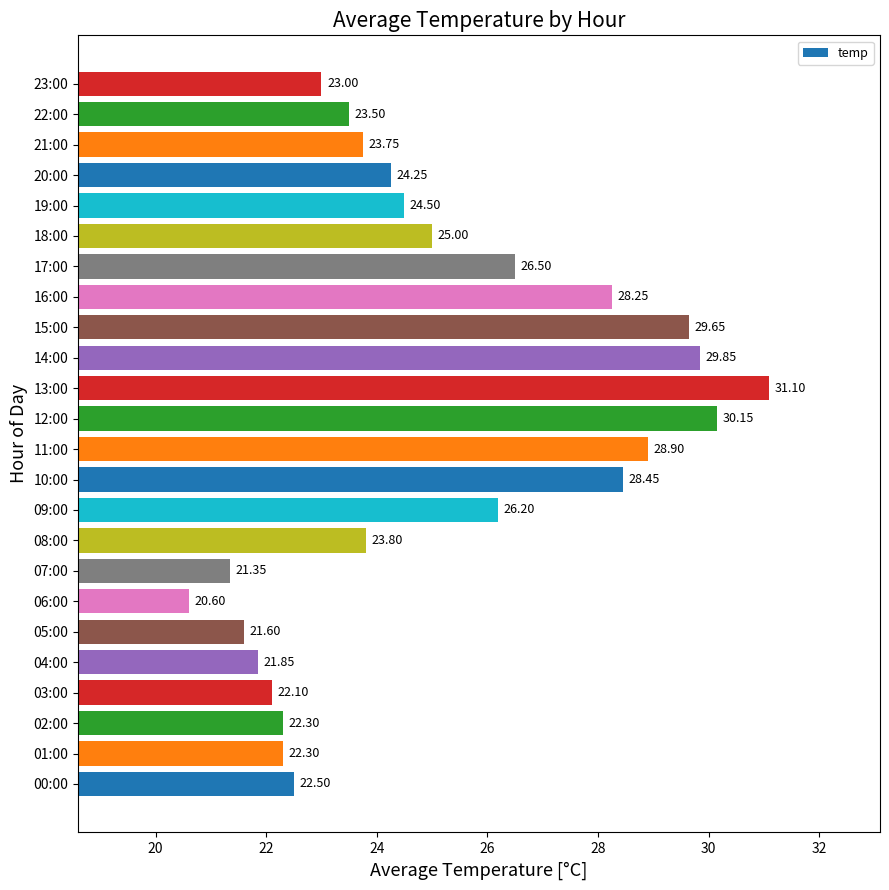

What is the average value?

25.1